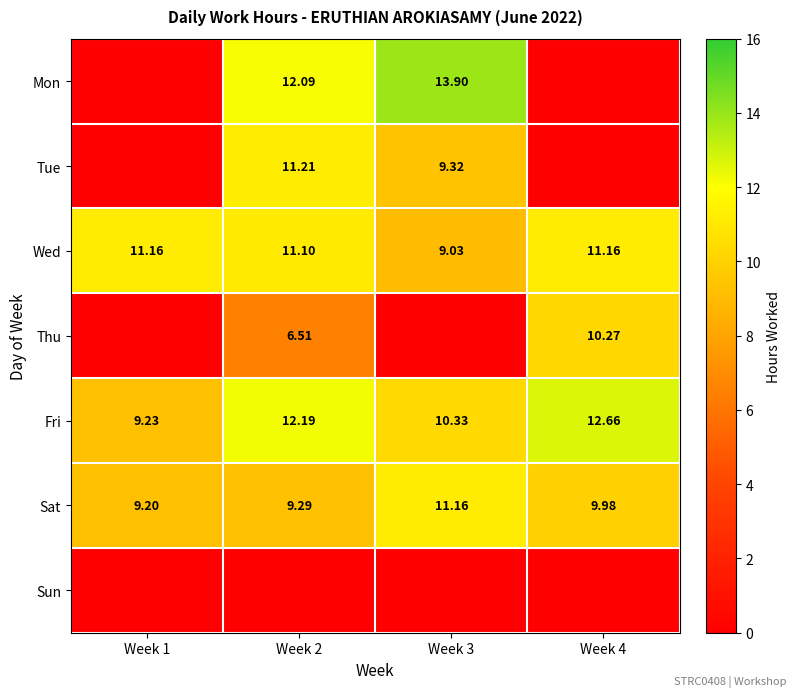

Is the value of Mon at Week 2 greater than the value of Sat at Week 4?

Yes